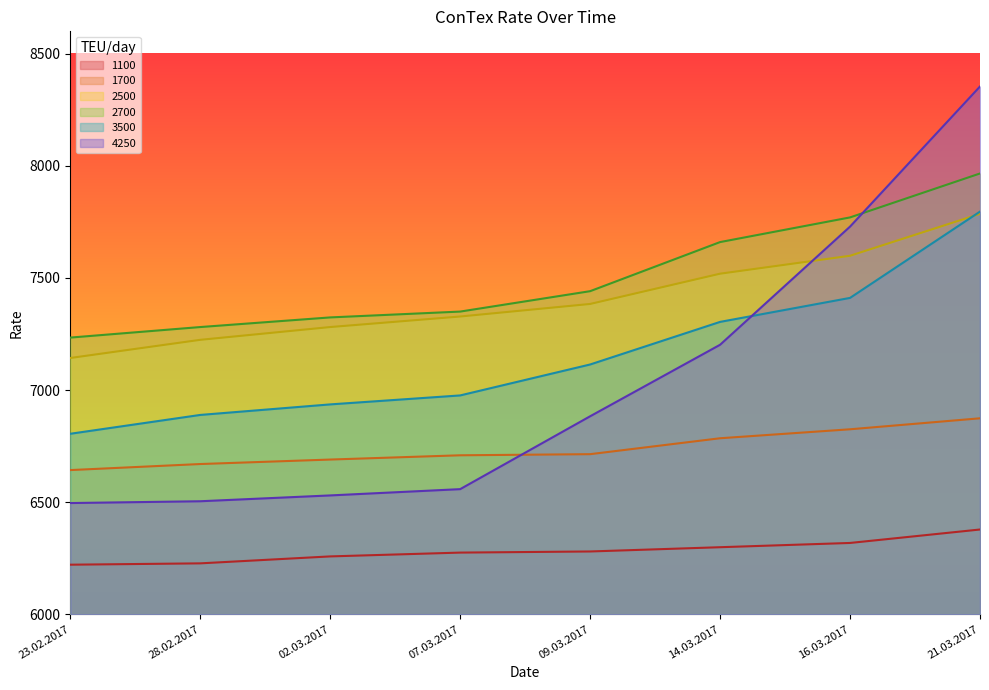

True or false: 2700 has more than 1 points higher than both neighbors.

False